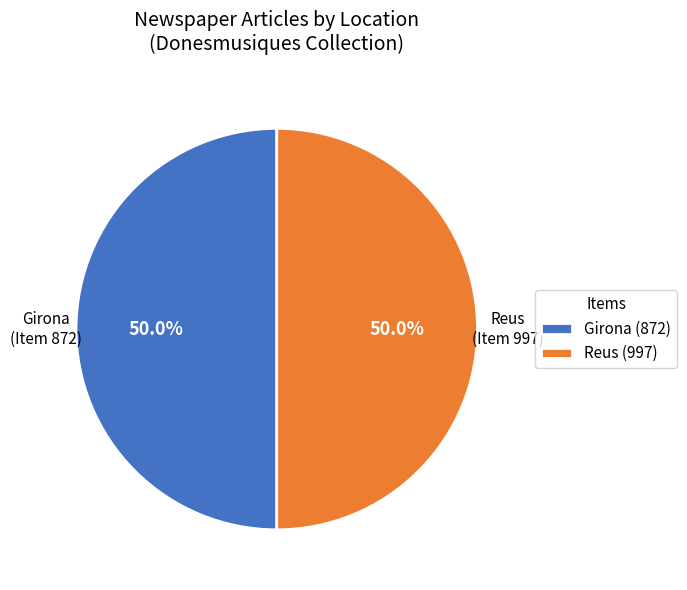

What is the total percentage of Reus (997) and Girona (872)?

100.0%